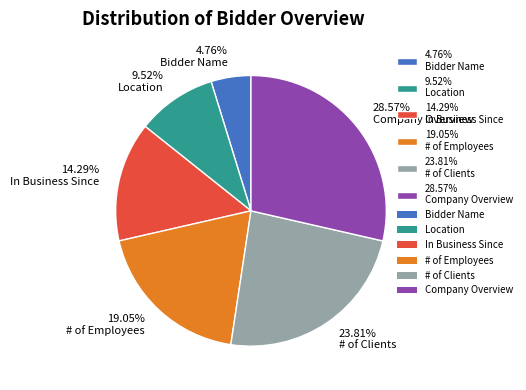

Approximately how many times larger is the value at 9.52% Location compared to 4.76% Bidder Name?

2.0